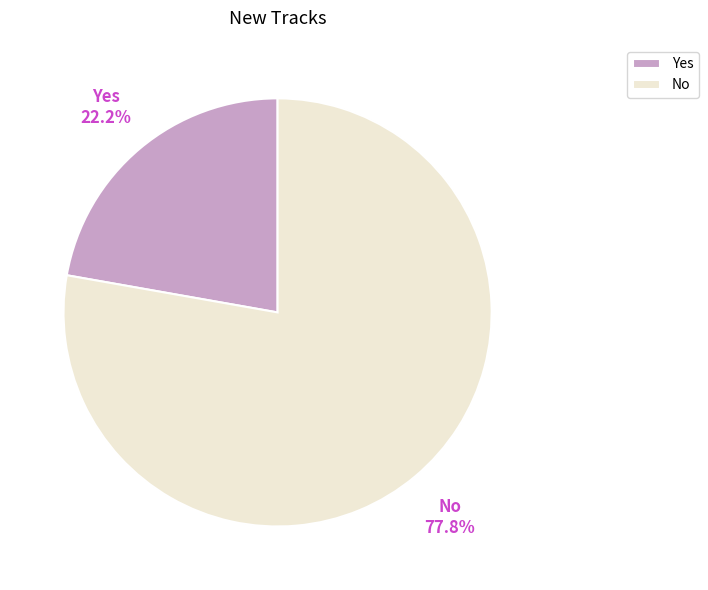

True or false: No accounts for 92% of the total.

False